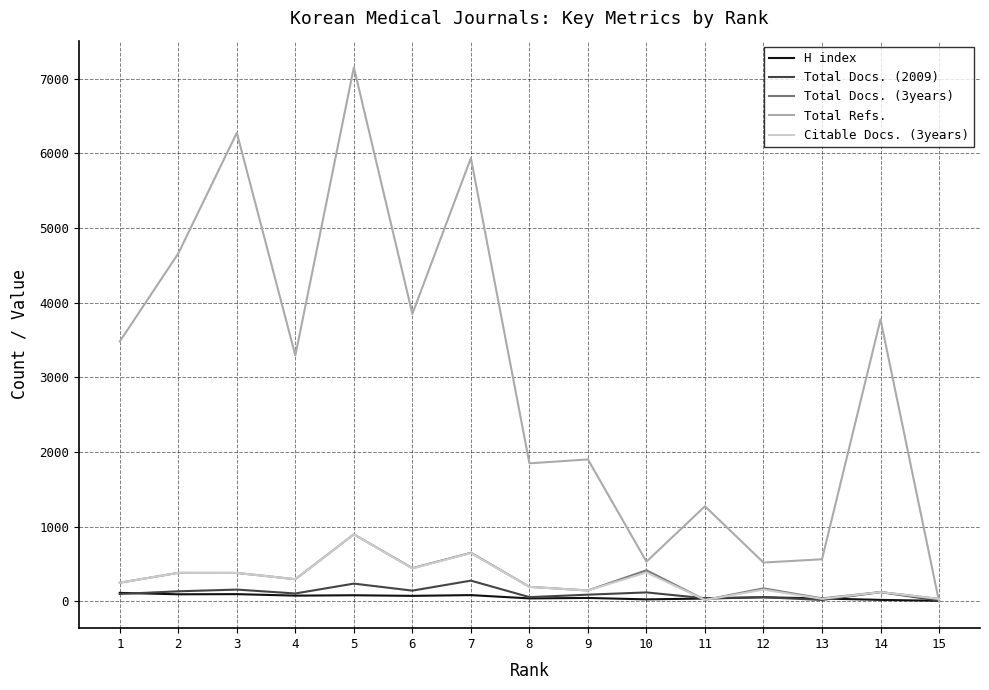

The value of Total Docs. (2009) at 4 is 107. True or false?

True